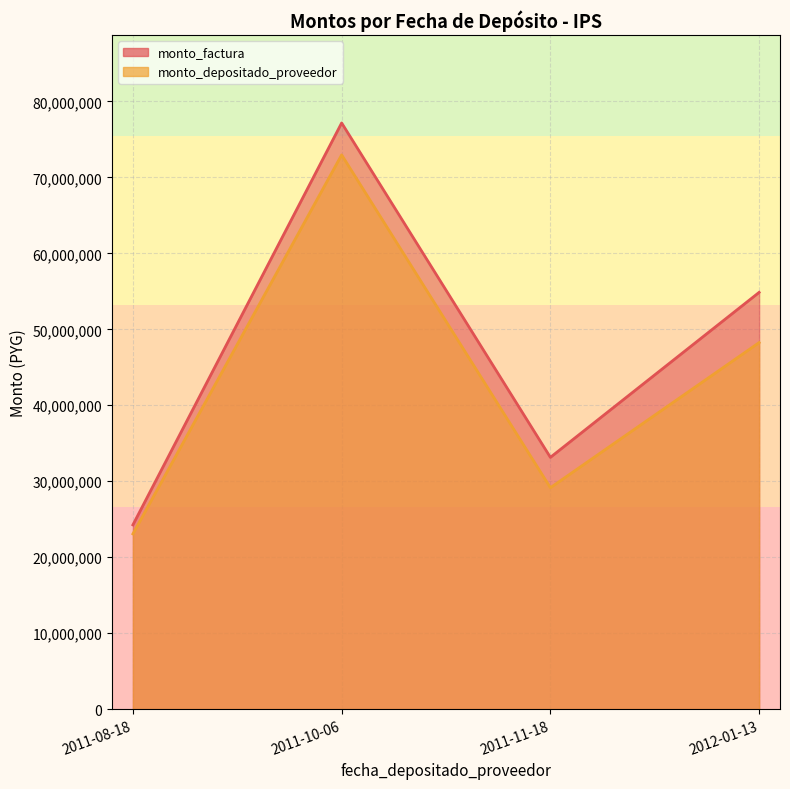

Where does the monto_depositado_proveedor series first go above 48253835?

2011-10-06